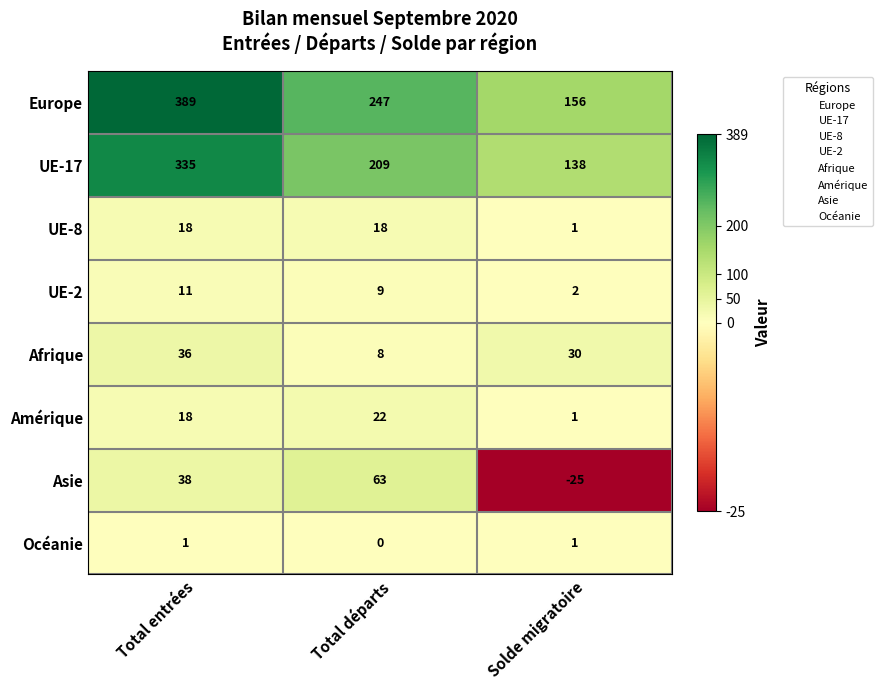

Which series changed the most between Total départs and Solde migratoire?

Europe